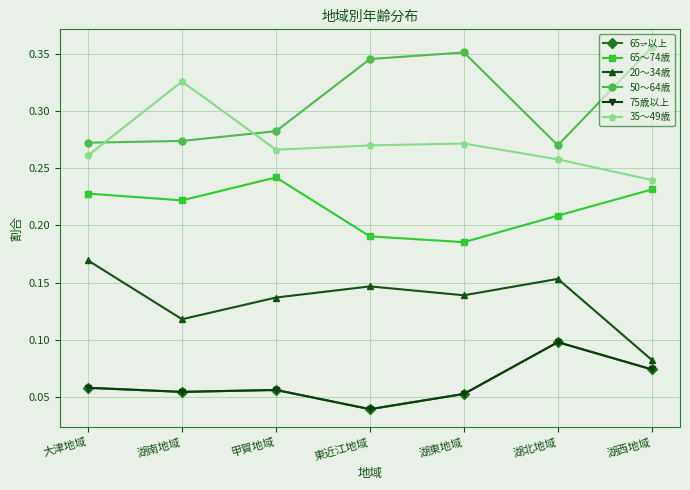

Does the chart have visible grid lines?

Yes